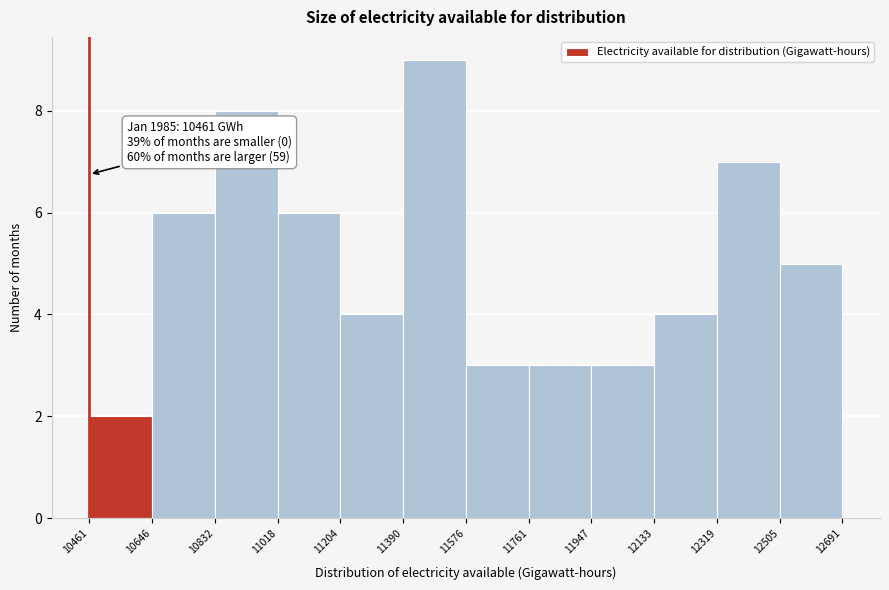

Which range on the x-axis has the tallest bar?

11390 to 11576